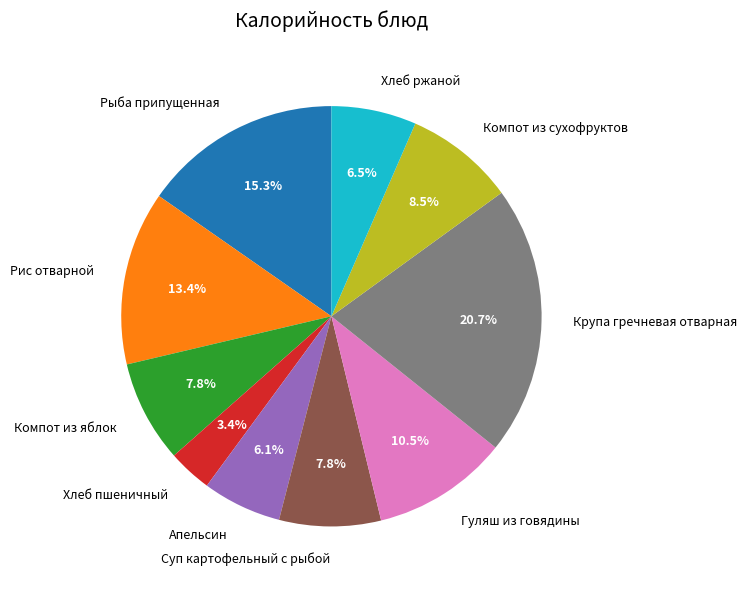

The Рис отварной slice represents 13% of the pie. True or false?

True